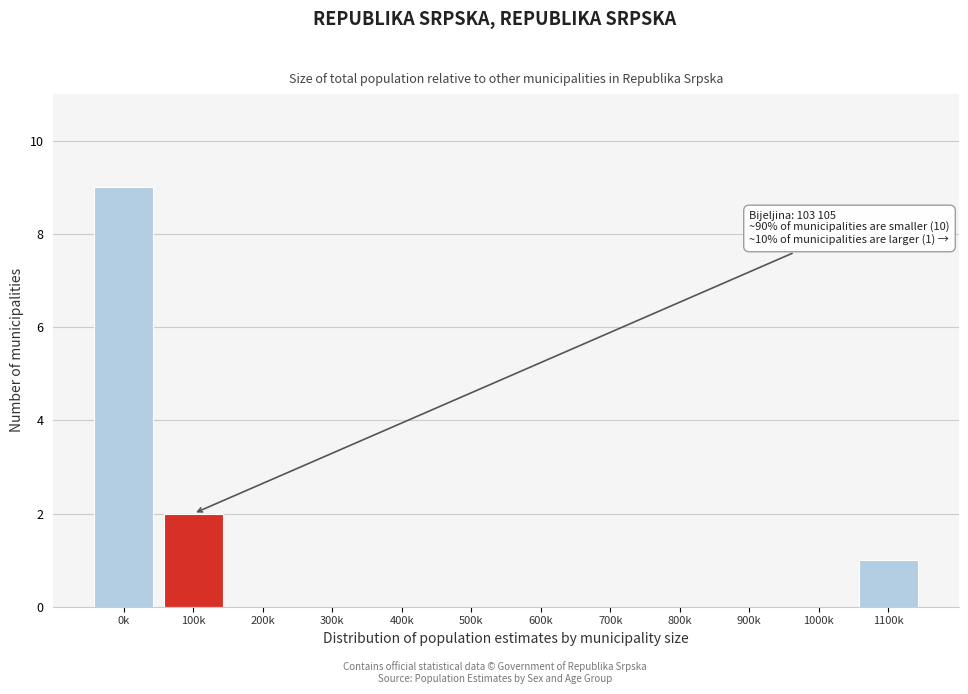

Reading left to right, what are all the values shown in this chart?

0k=9	100k=2	200k=0	300k=0	400k=0	500k=0	600k=0	700k=0	800k=0	900k=0	1000k=0	1100k=1